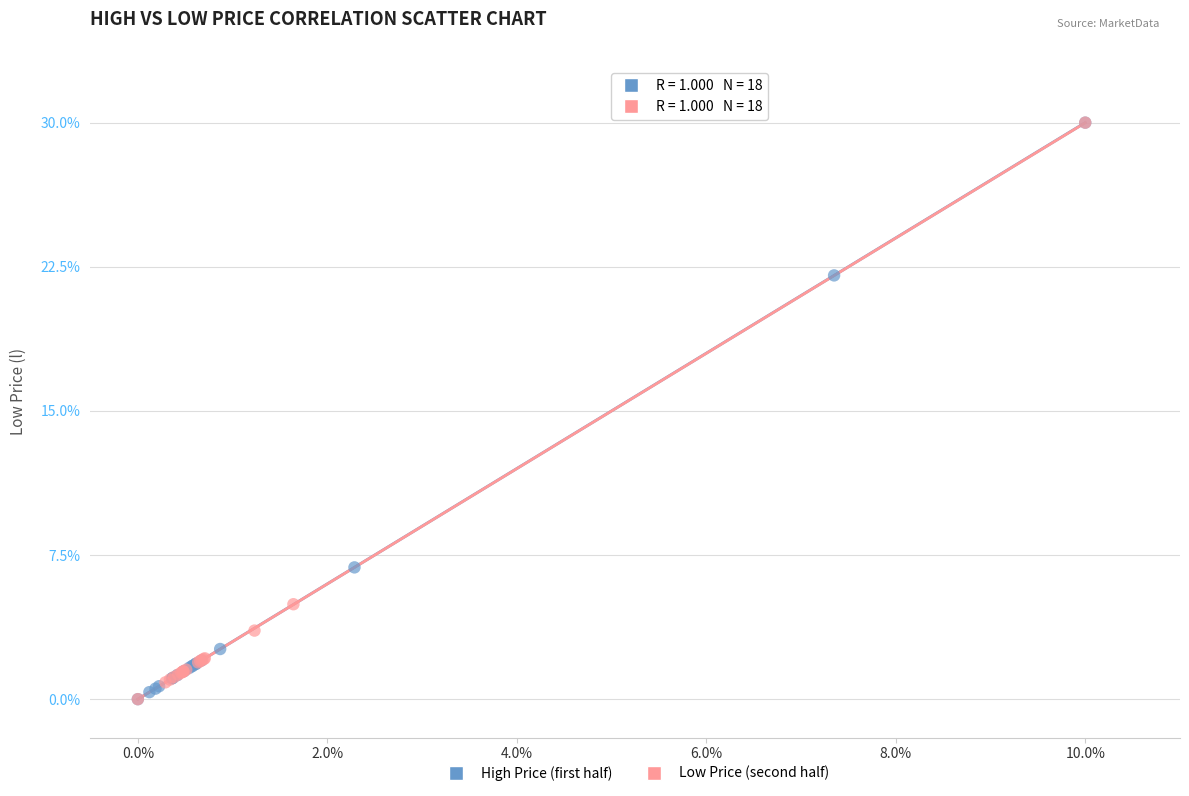

What are all the series names shown in the legend?

High Price (first half), Low Price (second half)